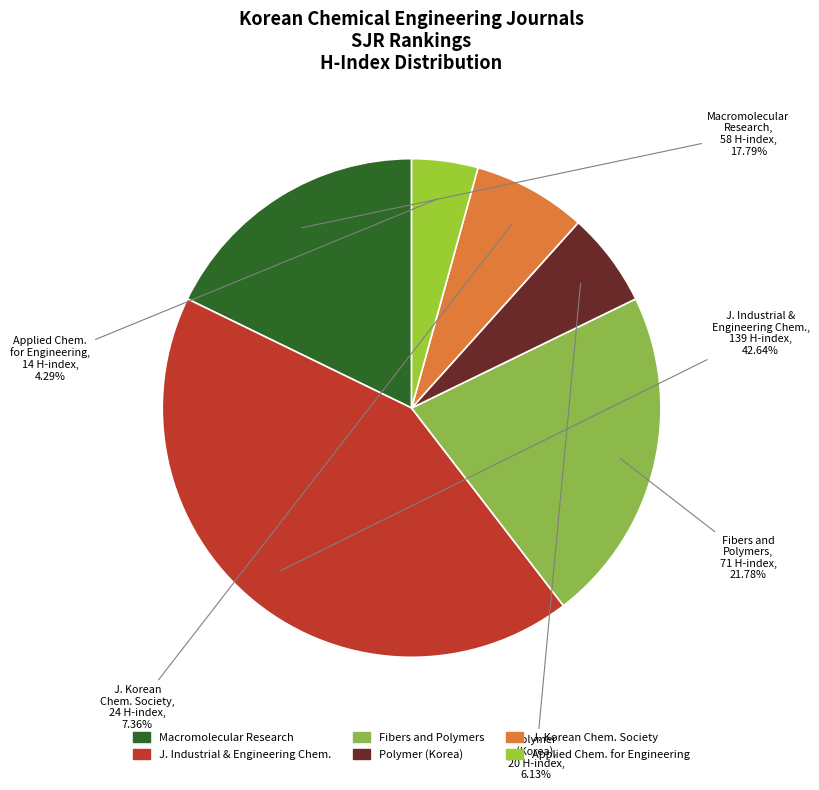

How many segments does this pie chart have?

6